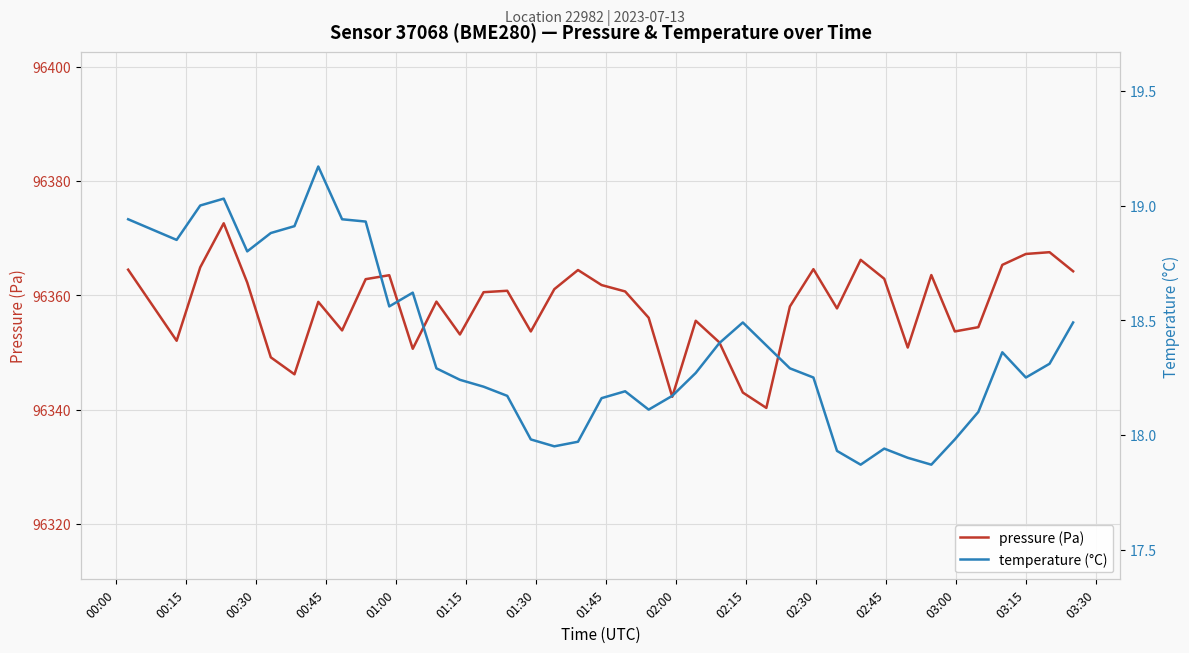

What is the minimum value for pressure (Pa)?

96340.3